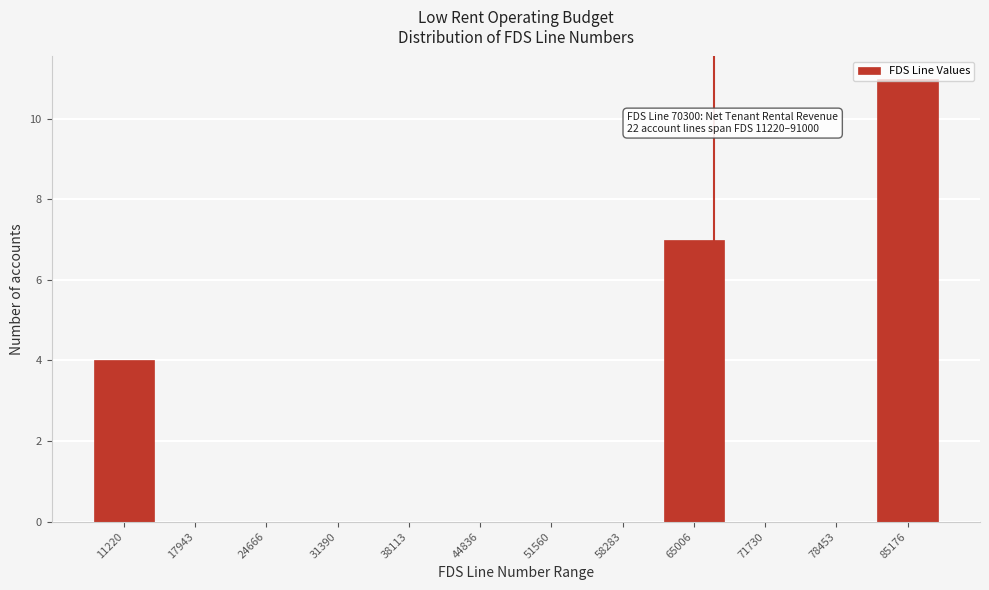

The value at 31390 is -5. True or false?

False